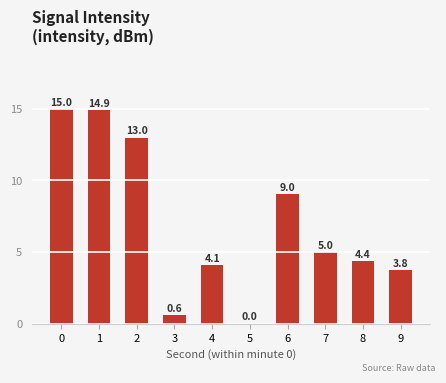

Approximately how many times larger is the value at 7 compared to 2?

0.4